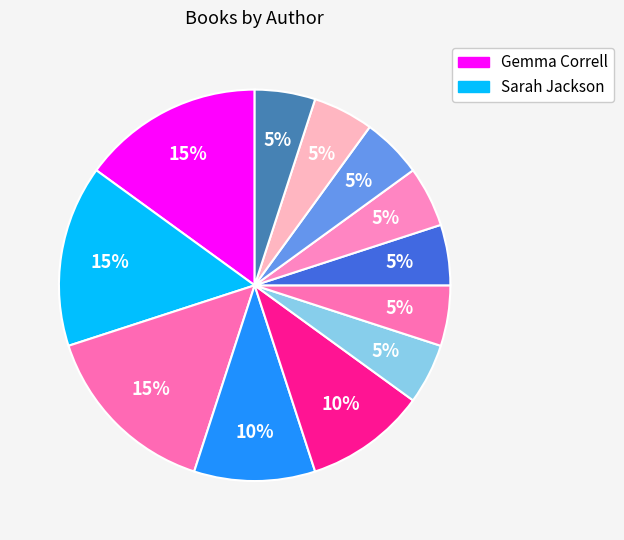

To the nearest percent, what is the average slice percentage?

8%